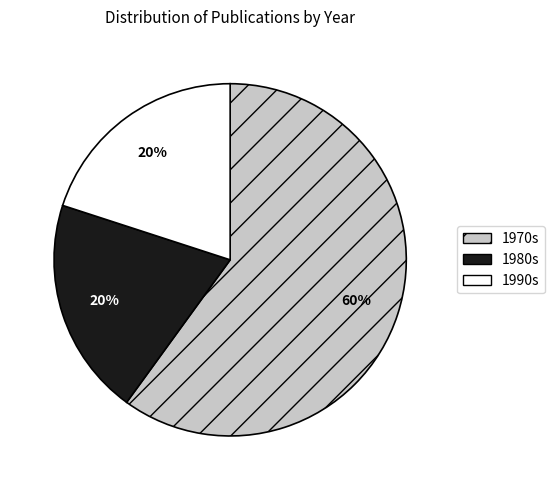

To the nearest percent, what is the difference between the largest and smallest slice percentages?

40%